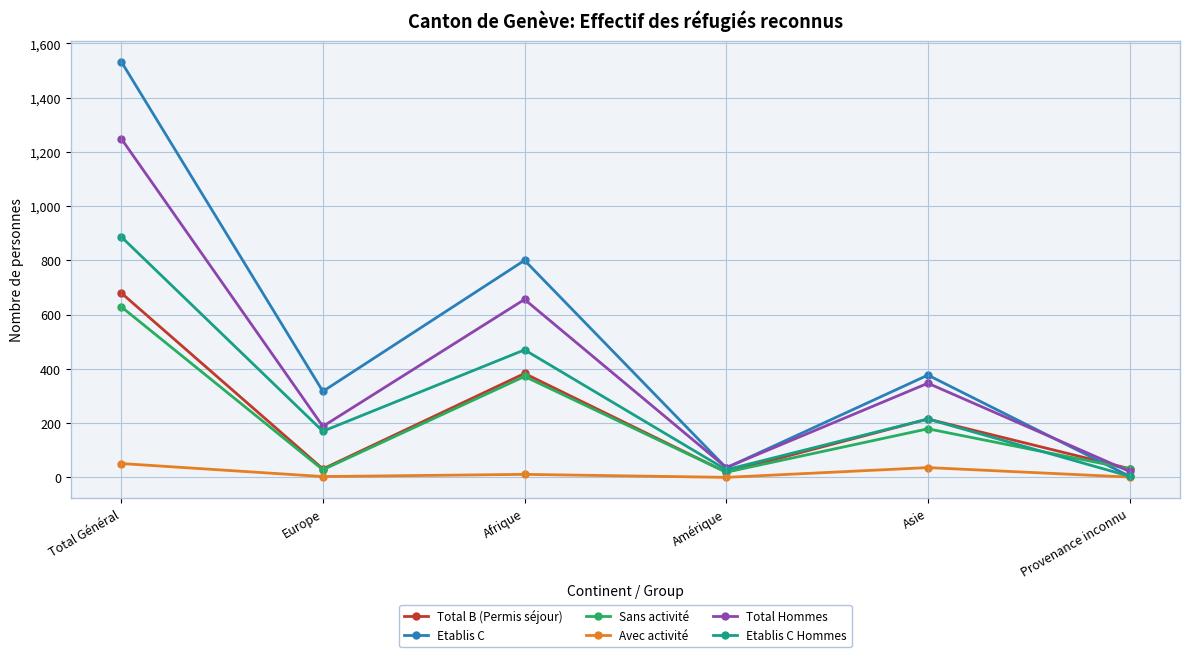

What is the approximate value of Sans activité at Amérique?

19